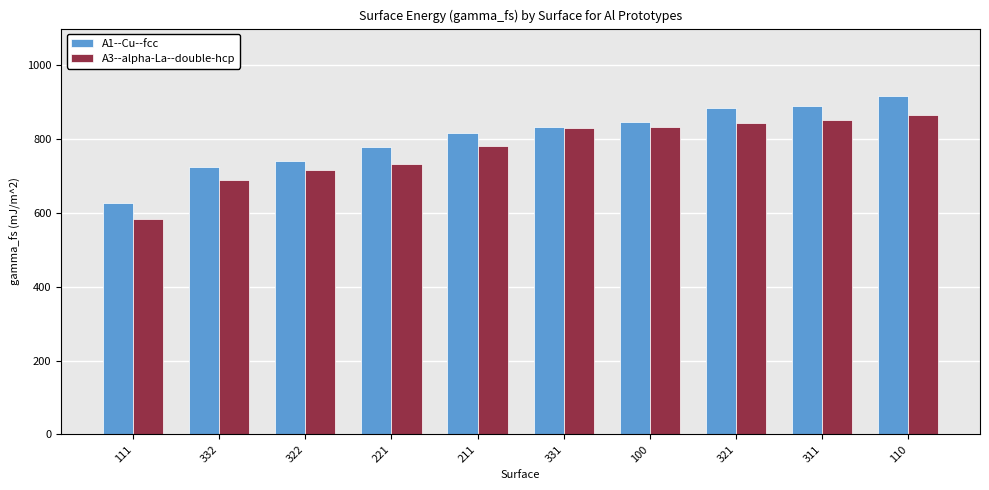

List the series in order of their peak value, lowest first.

A3--alpha-La--double-hcp, A1--Cu--fcc